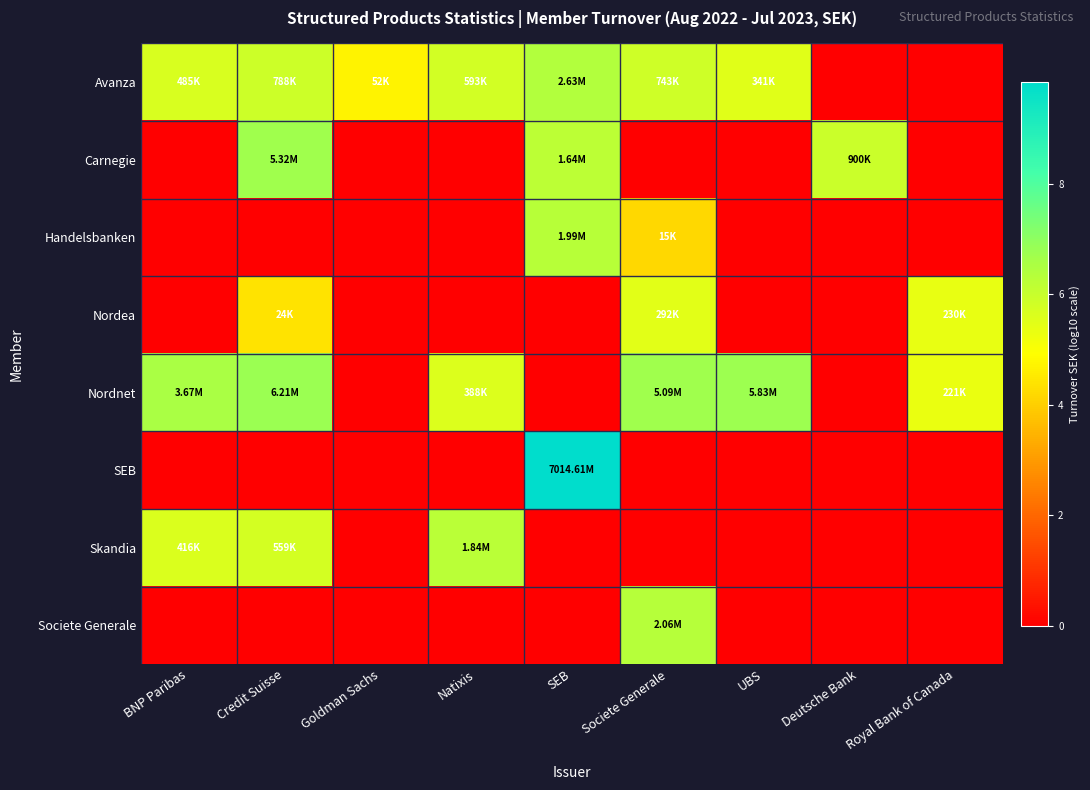

Which series changed the most between BNP Paribas and SEB?

SEB